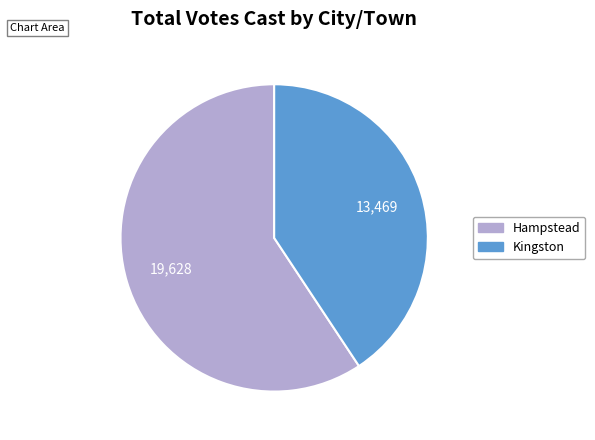

How many segments does this pie chart have?

2